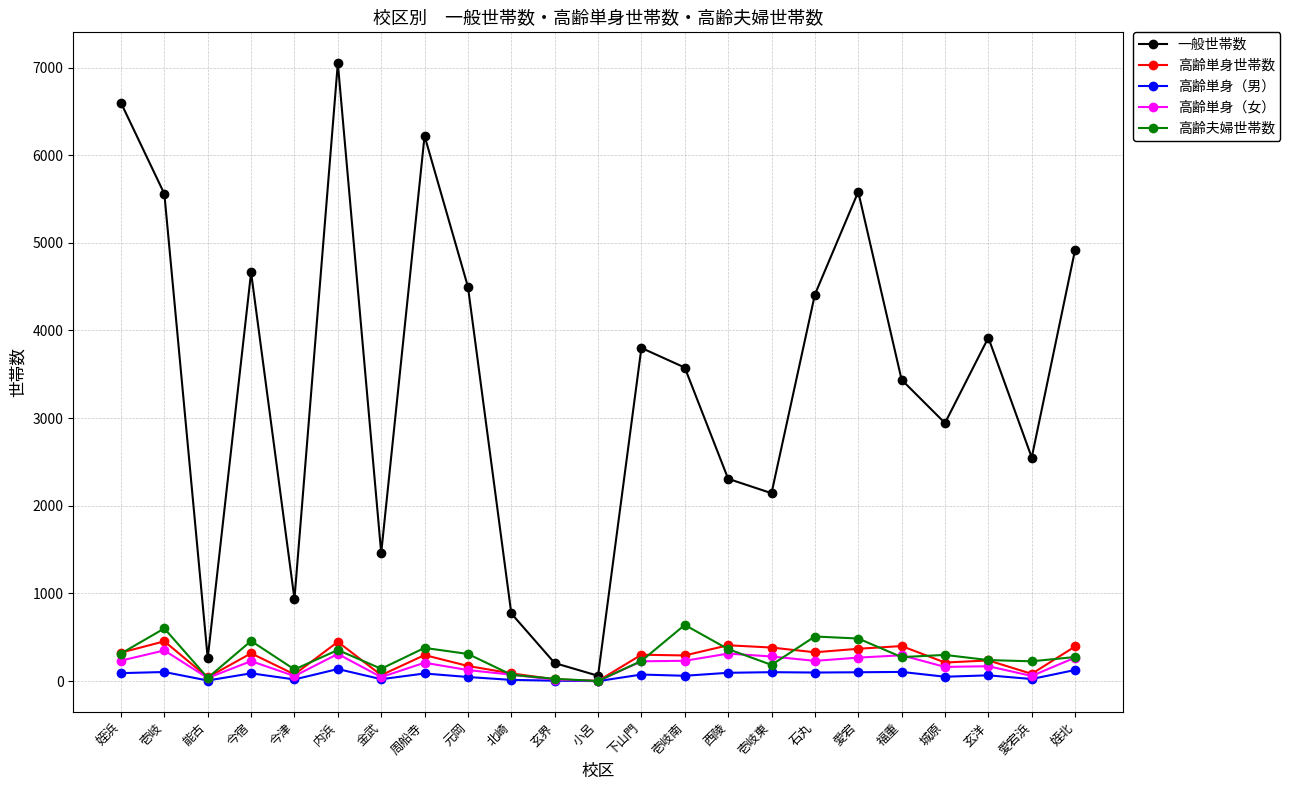

What is the label of the 21st point from the left?

玄洋